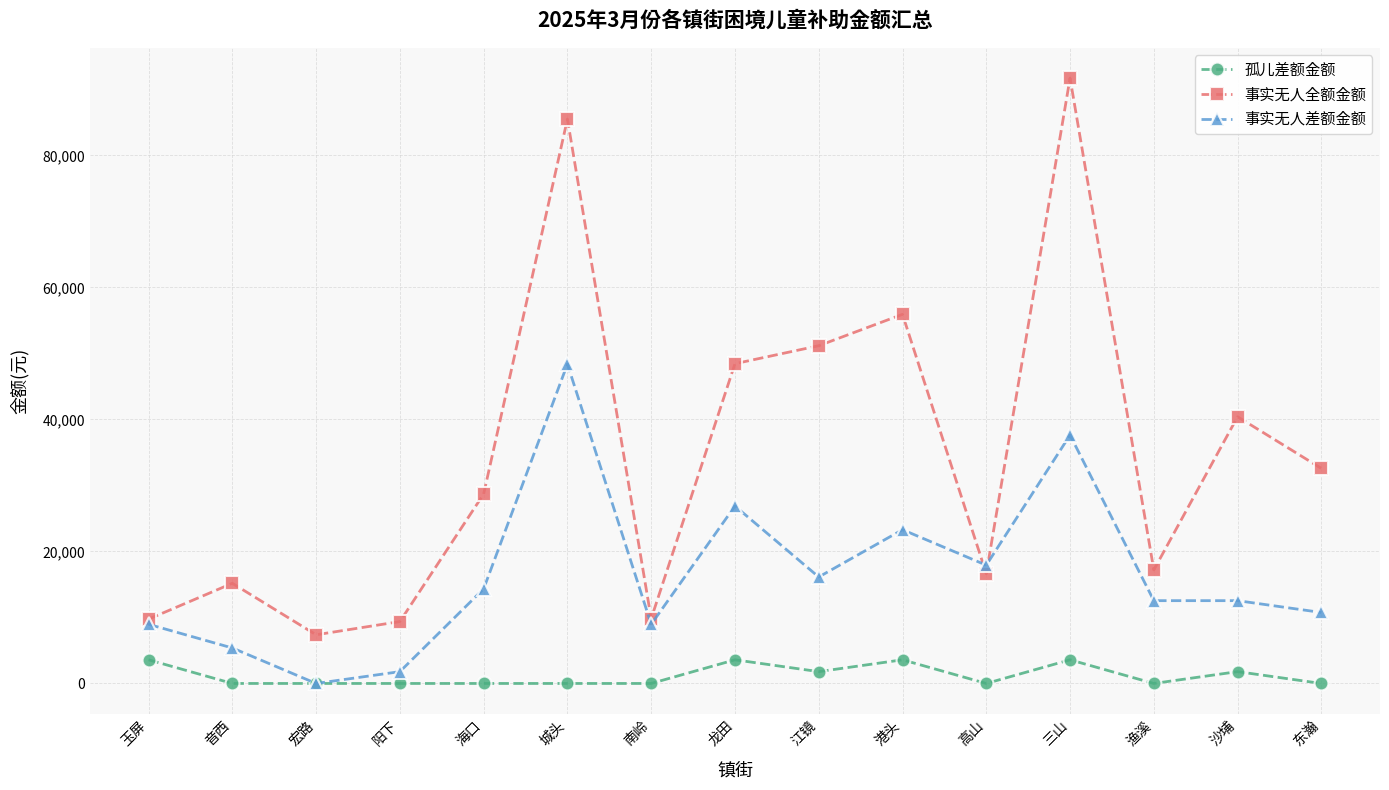

True or false: 事实无人全额金额 and 孤儿差额金额 cross at least once.

False